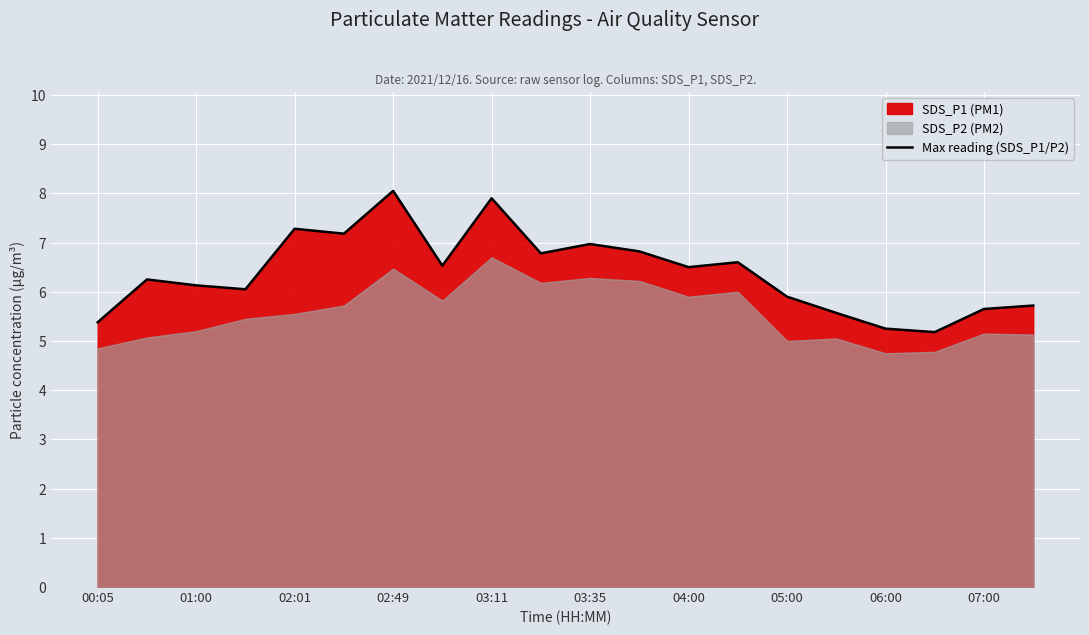

How many points are higher than both their immediate neighbors (excluding endpoints)?

6